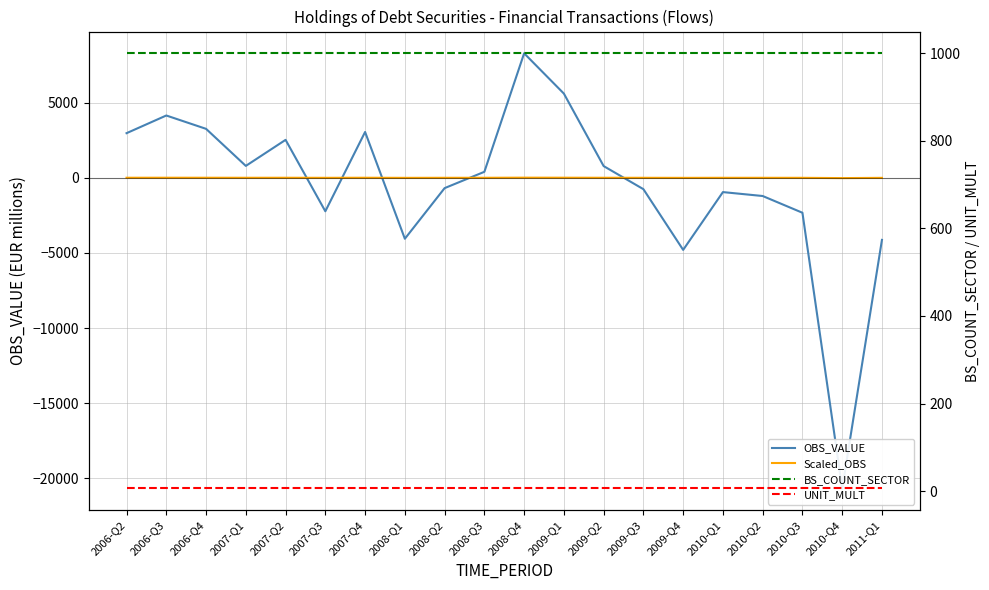

Reading right to left, what are all the values shown in this chart?

OBS_VALUE: -4132.7	-20678.0	-2326.8	-1212.6	-952.2	-4798.2	-757.6	779.1	5602.5	8284.4	398.0	-688.1	-4057.6	3049.2	-2228.9	2524.4	790.7	3257.4	4145.6	2969.1
Scaled_OBS: -4.1	-20.7	-2.3	-1.2	-1.0	-4.8	-0.8	0.8	5.6	8.3	0.4	-0.7	-4.1	3.0	-2.2	2.5	0.8	3.3	4.1	3.0
BS_COUNT_SECTOR: 1000.0	1000.0	1000.0	1000.0	1000.0	1000.0	1000.0	1000.0	1000.0	1000.0	1000.0	1000.0	1000.0	1000.0	1000.0	1000.0	1000.0	1000.0	1000.0	1000.0
UNIT_MULT: 6.0	6.0	6.0	6.0	6.0	6.0	6.0	6.0	6.0	6.0	6.0	6.0	6.0	6.0	6.0	6.0	6.0	6.0	6.0	6.0